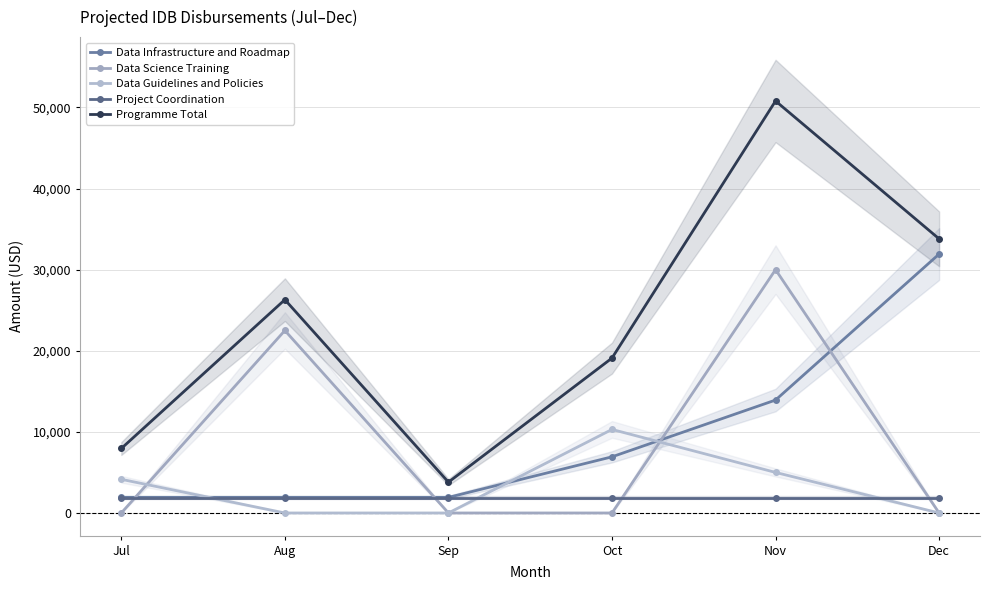

Which series changed the most between Aug and Oct?

Data Science Training